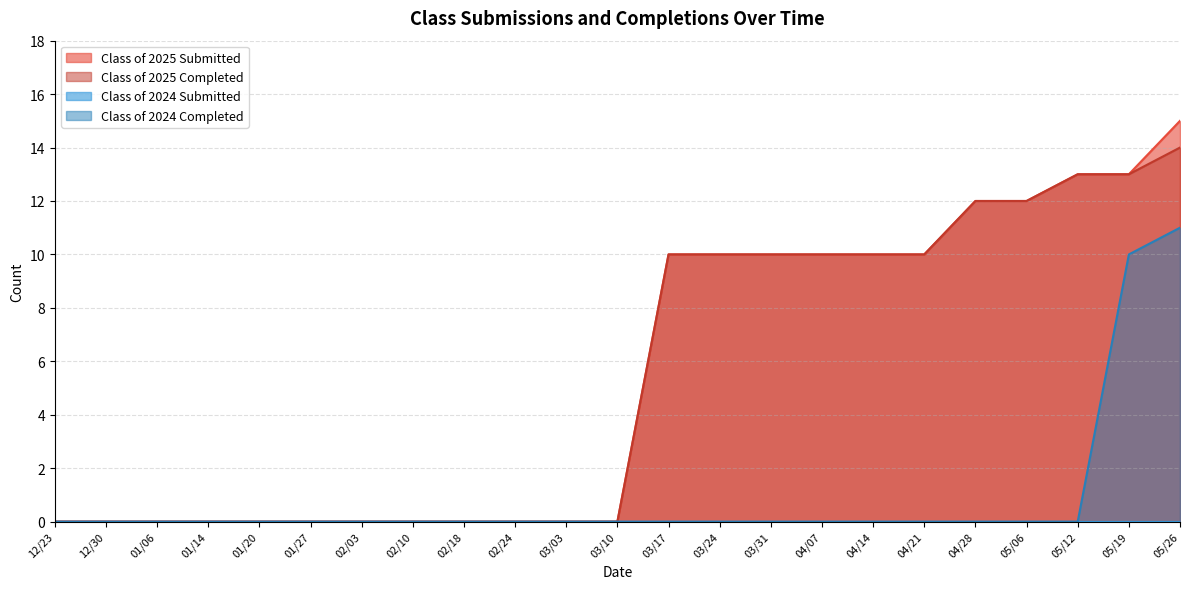

Does the chart display data point markers on the line(s)?

No